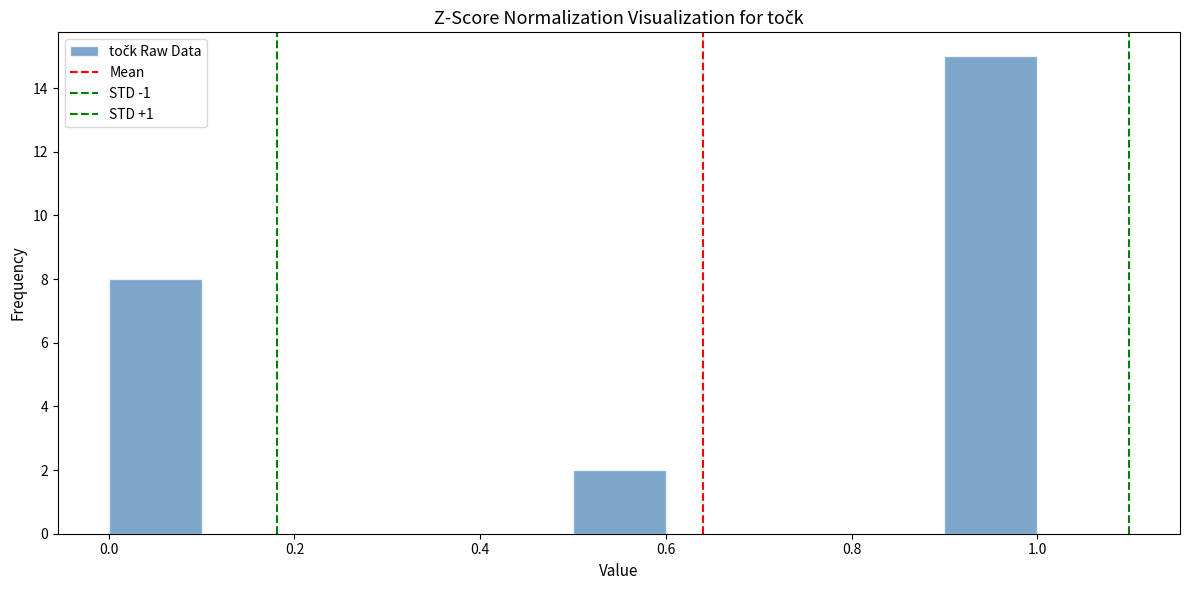

Over which range of the x-axis is the bar tallest?

0.9 to 1.0